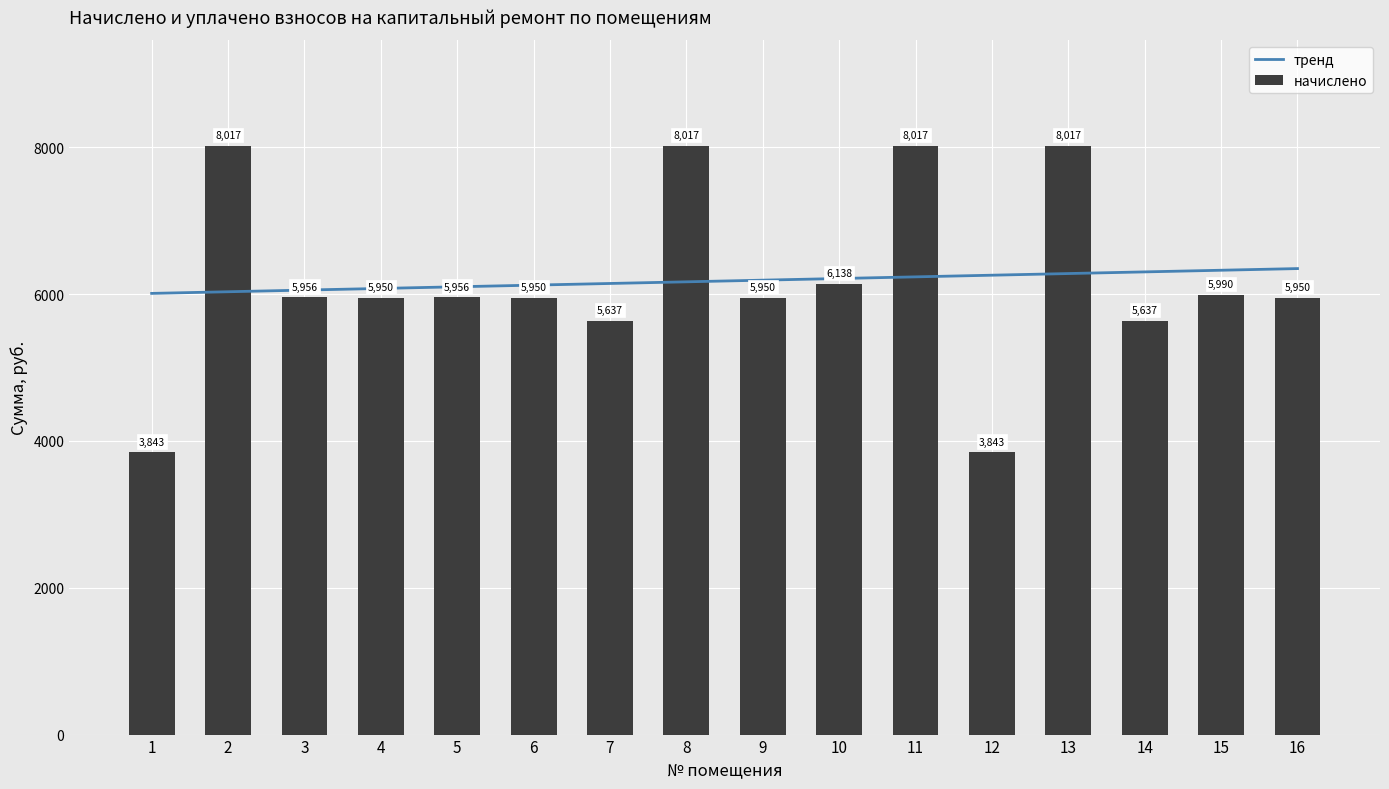

What is the value of the начислено bar at the 5th from the left?

5956.0